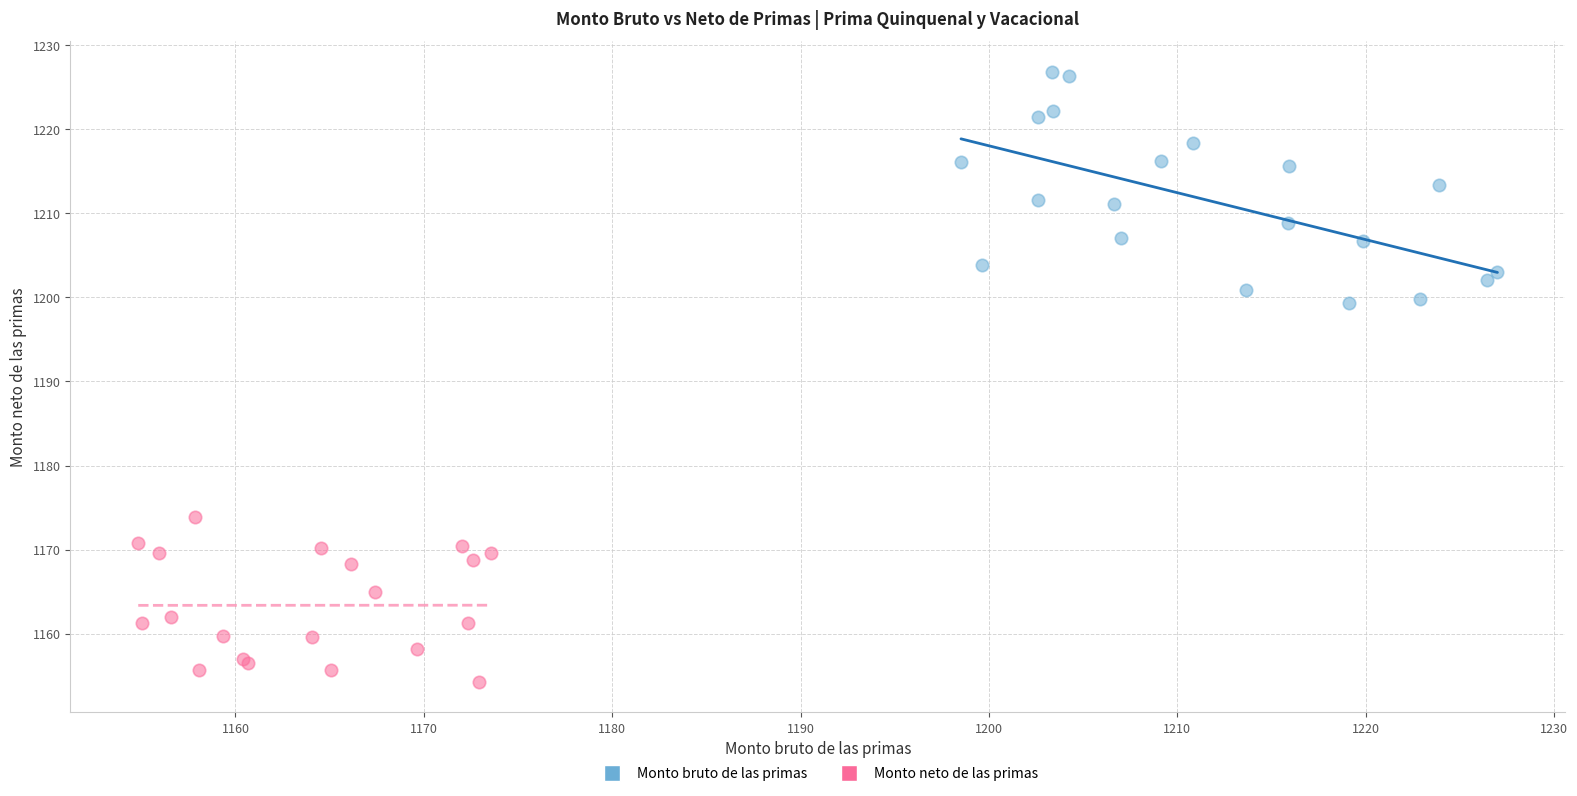

Which series contains the highest Y value?

Monto bruto de las primas